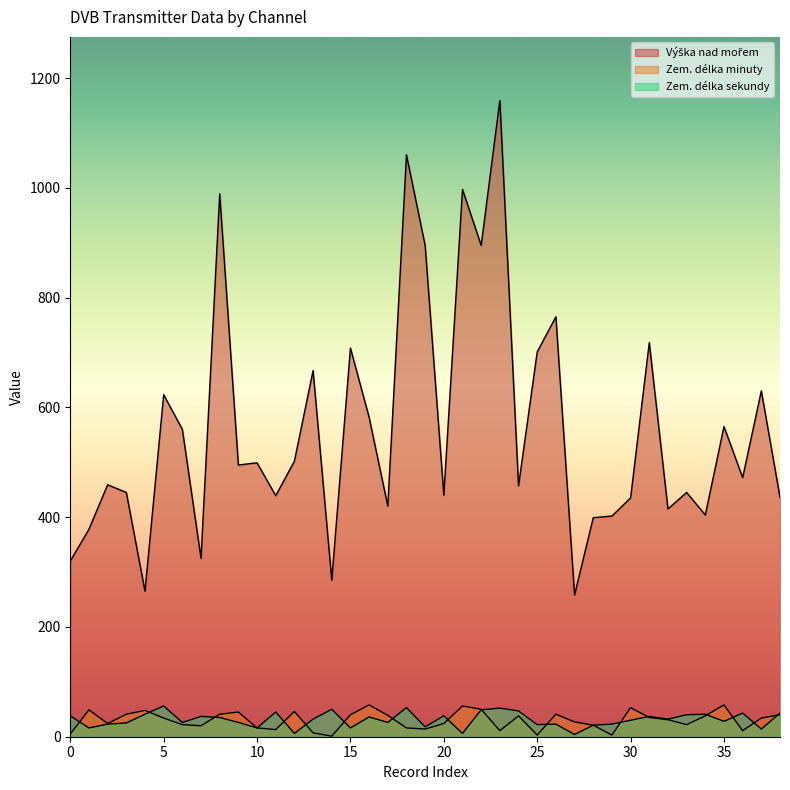

True or false: Zem. délka sekundy and Výška nad mořem cross at least once.

False